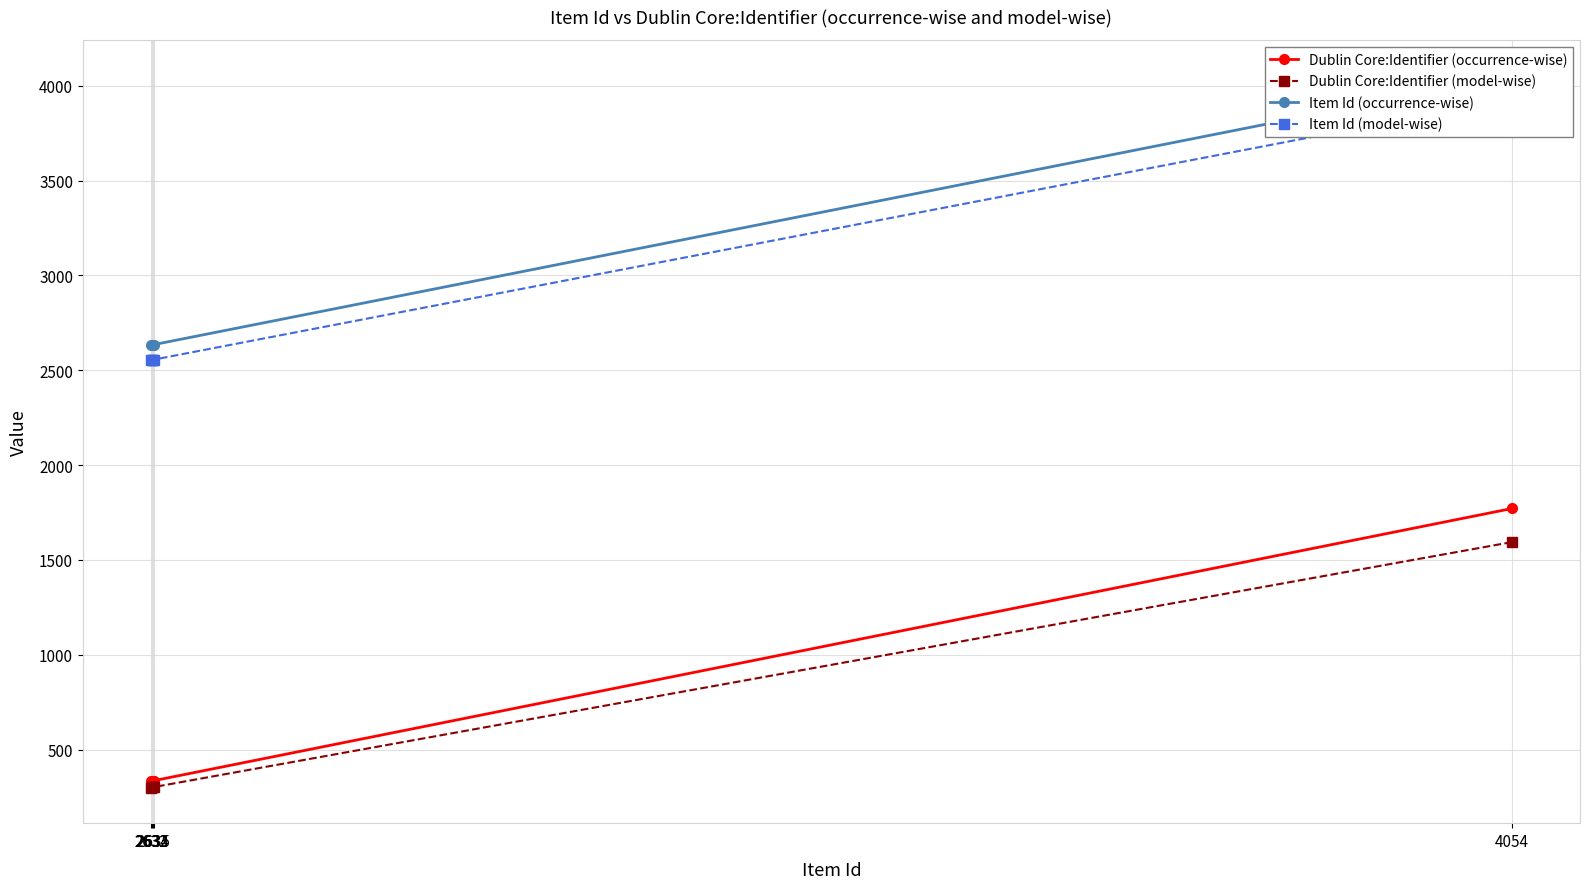

Reading left to right, list all the values displayed in this chart.

Dublin Core:Identifier (occurrence-wise): 4054=1771.0	2635=336.0	2634=335.0	2633=334.0	2632=333.0
Dublin Core:Identifier (model-wise): 4054=1593.9	2635=302.4	2634=301.5	2633=300.6	2632=299.7
Item Id (occurrence-wise): 4054=4054.0	2635=2635.0	2634=2634.0	2633=2633.0	2632=2632.0
Item Id (model-wise): 4054=3932.4	2635=2555.9	2634=2555.0	2633=2554.0	2632=2553.0